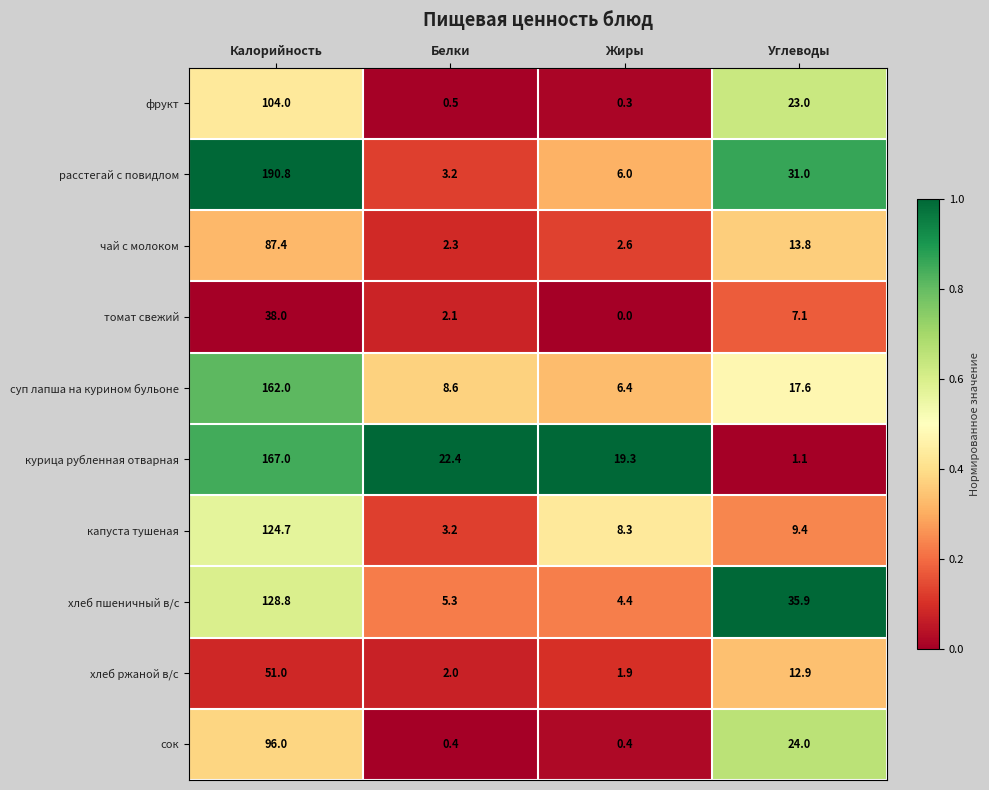

Rank the series by their maximum value, from lowest to highest.

томат свежий, хлеб ржаной в/с, чай с молоком, сок, фрукт, капуста тушеная, хлеб пшеничный в/с, суп лапша на курином бульоне, курица рубленная отварная, расстегай с повидлом